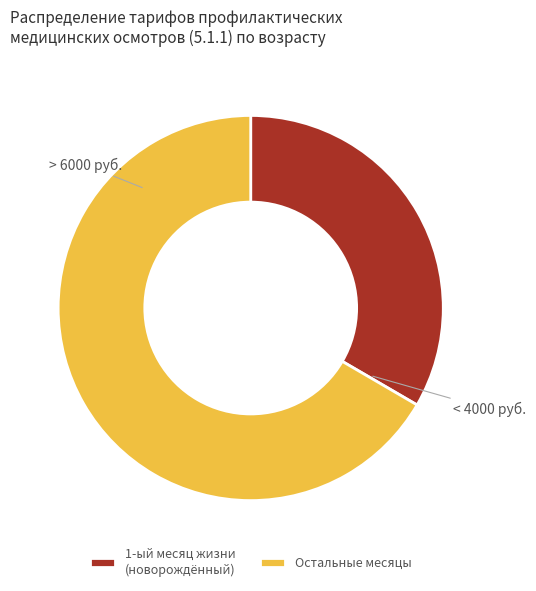

Rank the categories by value from highest to lowest.

Остальные месяцы, 1-ый месяц жизни (новорождённый)